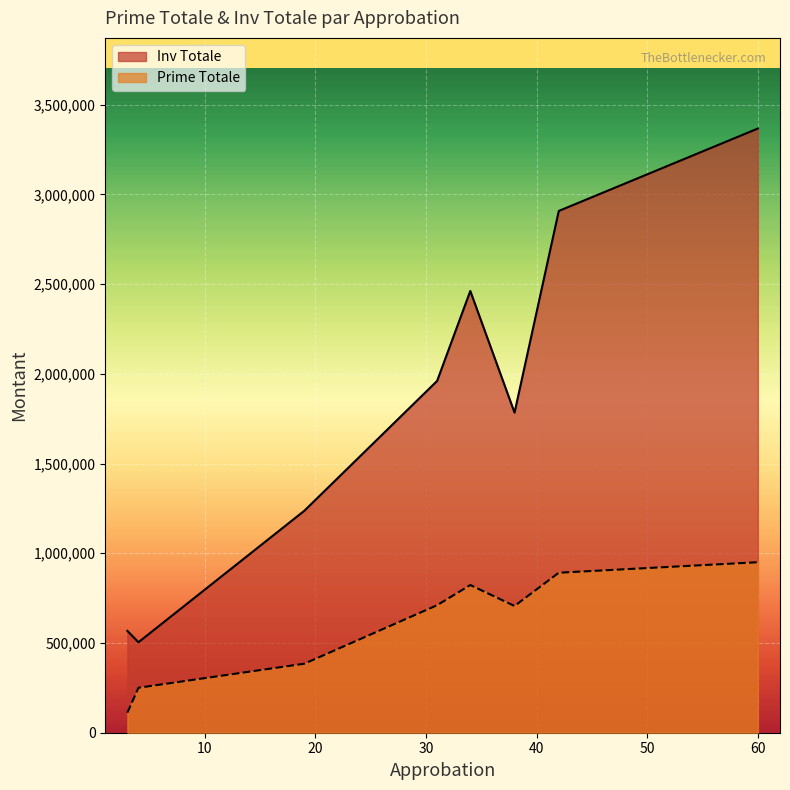

Does the chart display data point markers on the line(s)?

No